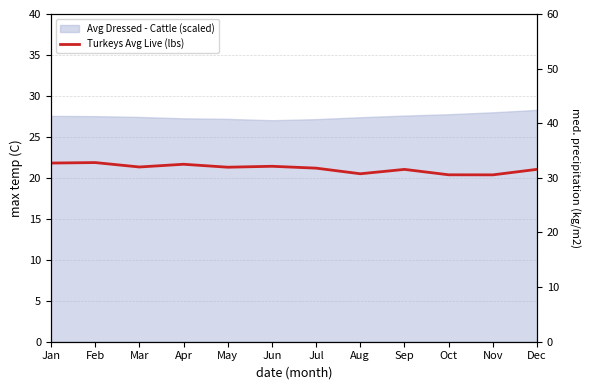

At which category does the data reach its first local peak?

Feb